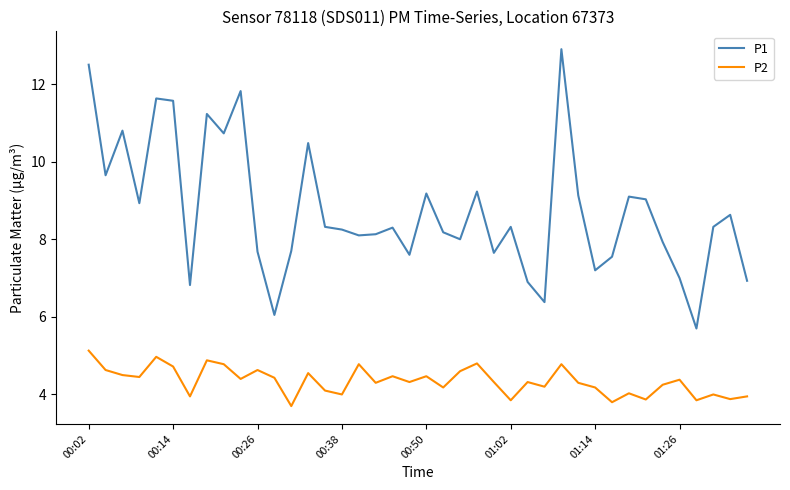

True or false: P1 and P2 cross at least once.

False